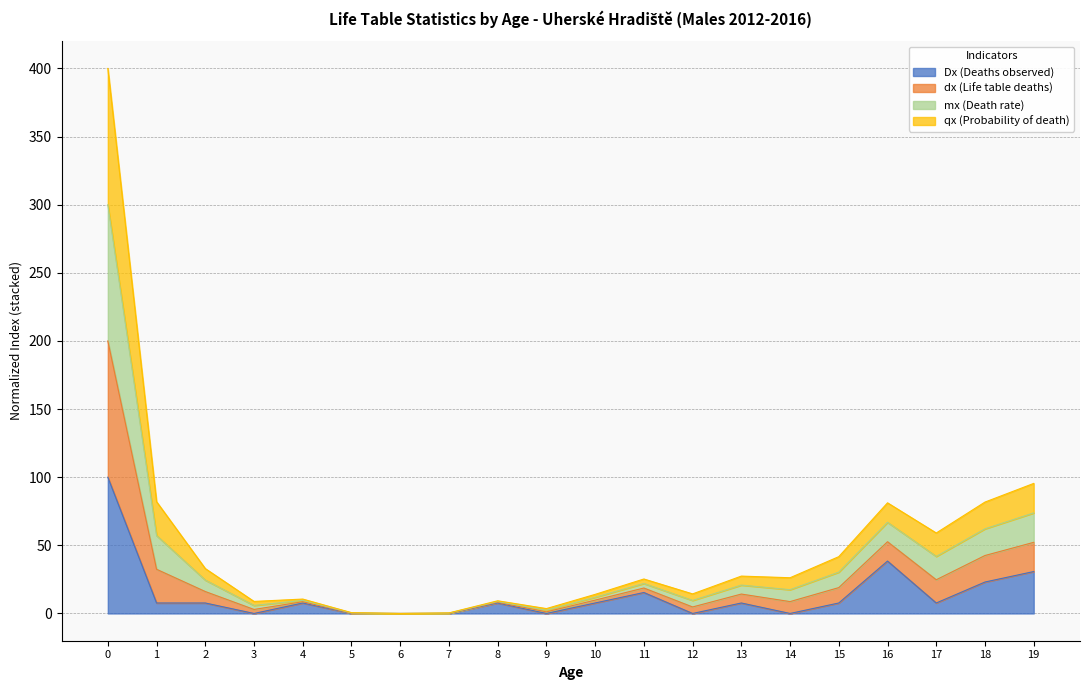

Rank the series by their average value, from lowest to highest.

Dx, dx, qx, mx